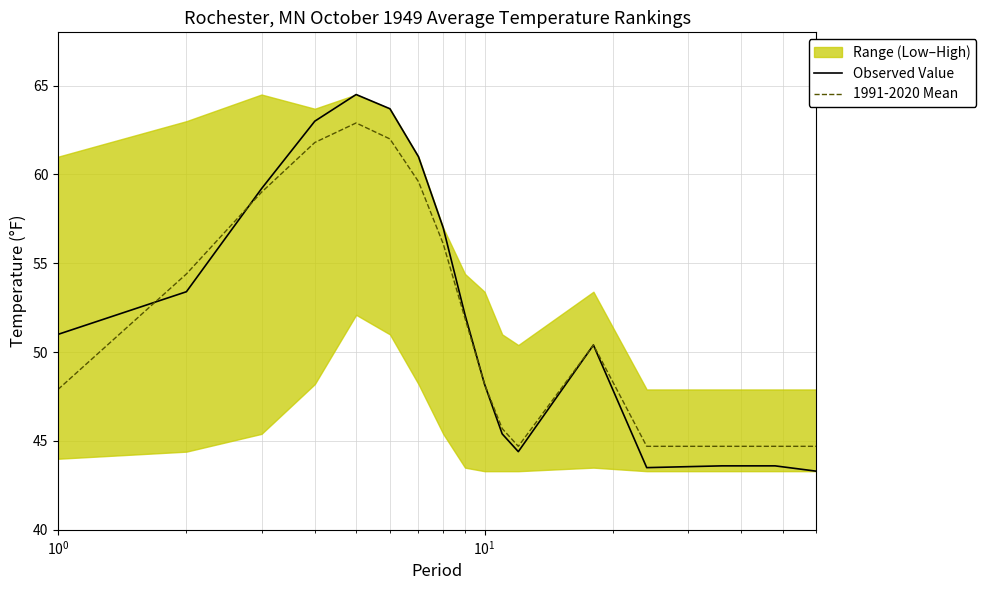

What is the highest value of the 1991-2020 Mean series?

62.9